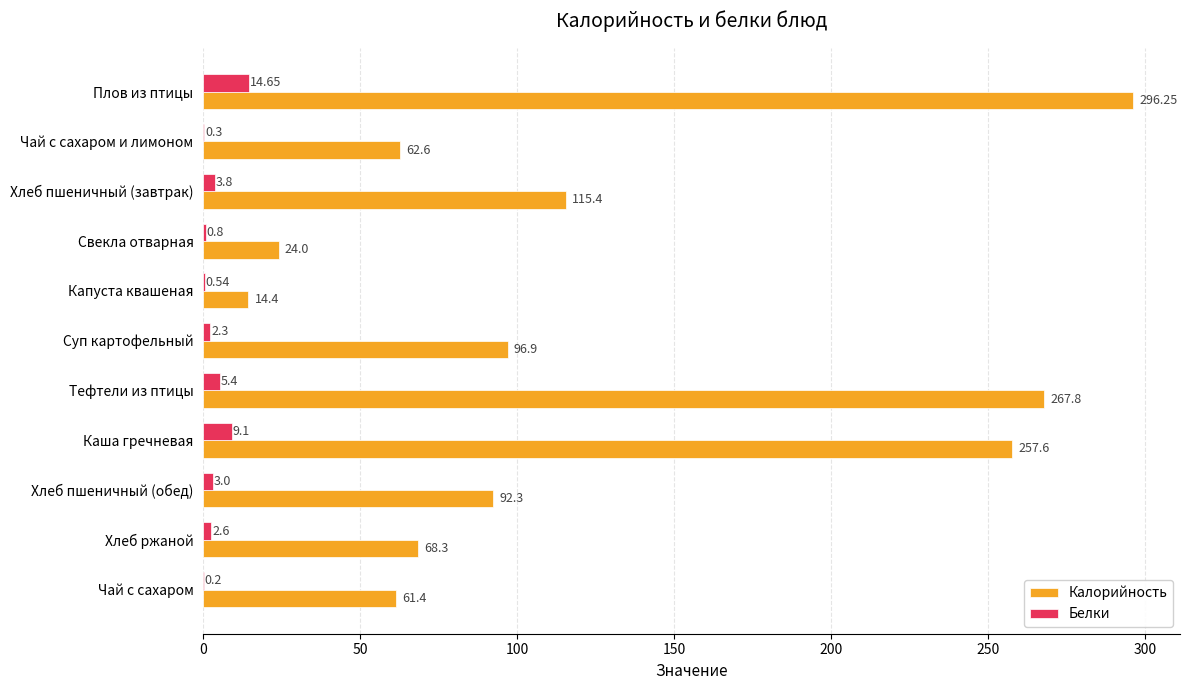

Which label corresponds to the largest value in the chart?

Плов из птицы